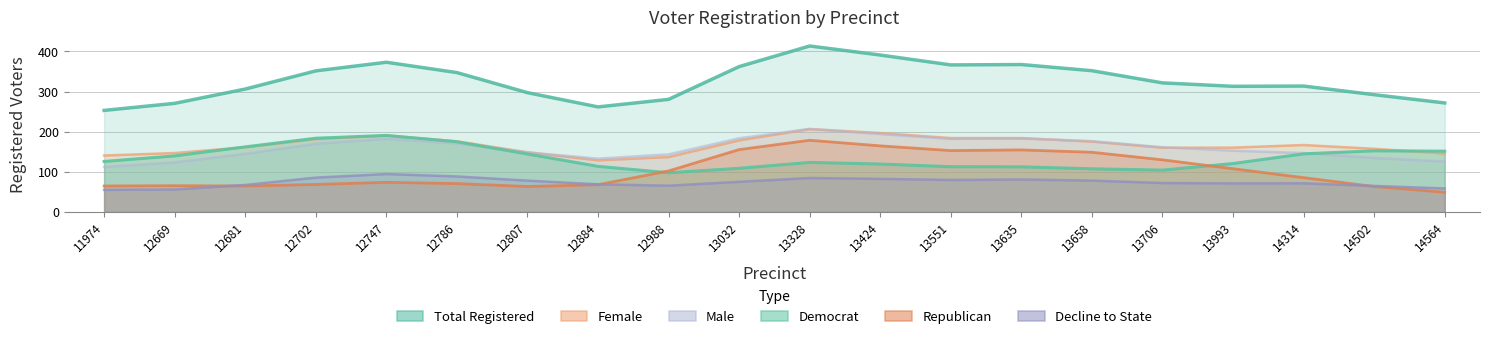

Where does the male series first go above 166?

12702